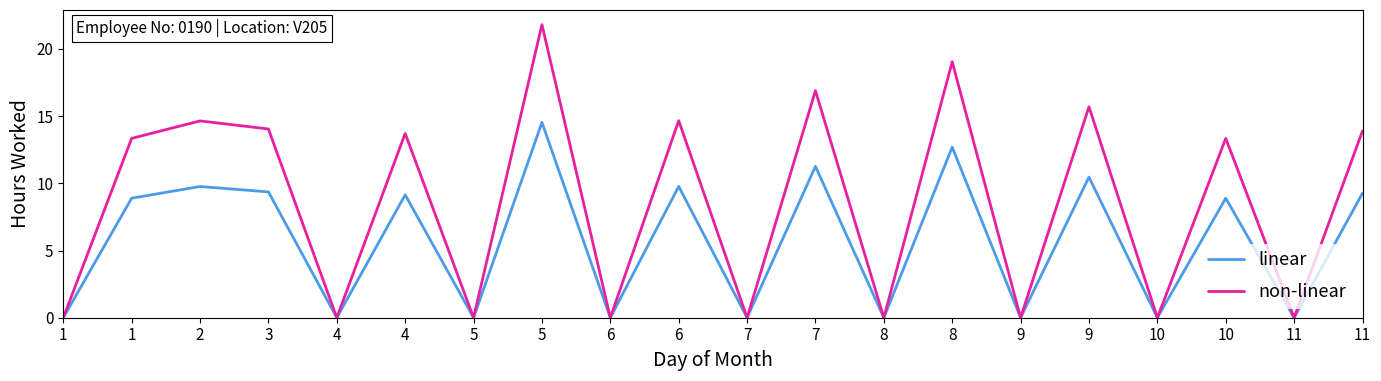

True or false: linear and non-linear cross at least once.

False